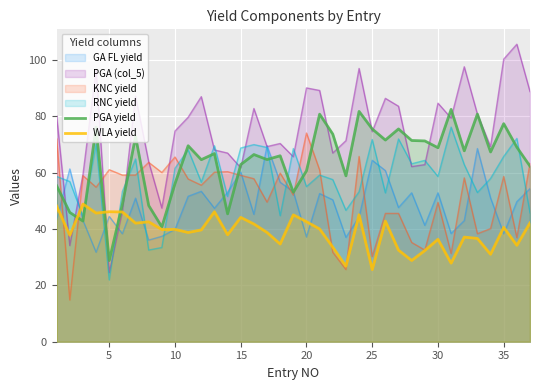

Which series has the widest spread of values?

PGA (col_5)